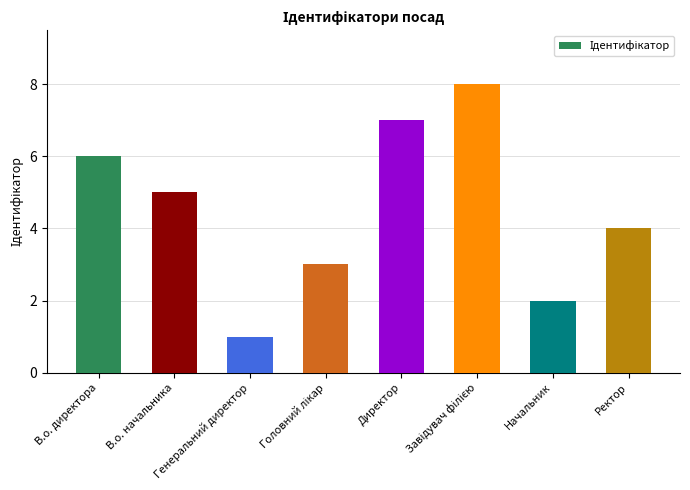

What is the maximum value shown in the chart?

8